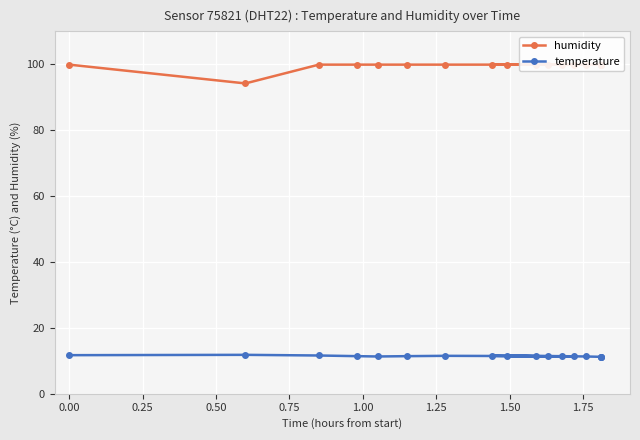

List the series in order of their peak value, lowest first.

temperature, humidity